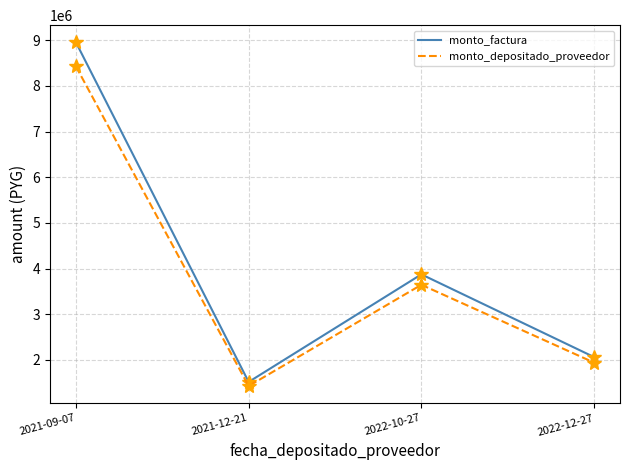

What is the greatest value displayed?

8956000